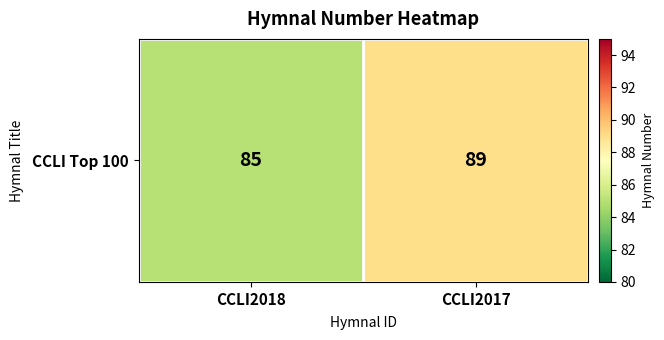

Which has a higher value, CCLI2017 or CCLI2018?

CCLI2017